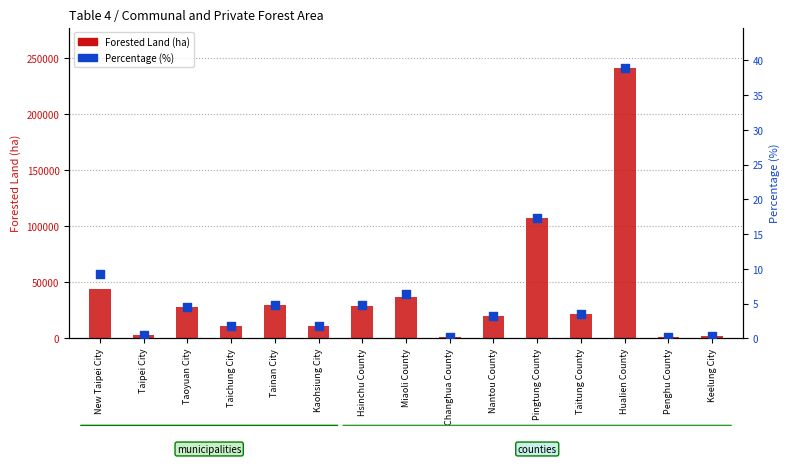

At how many categories does at least one series exceed 45704?

2